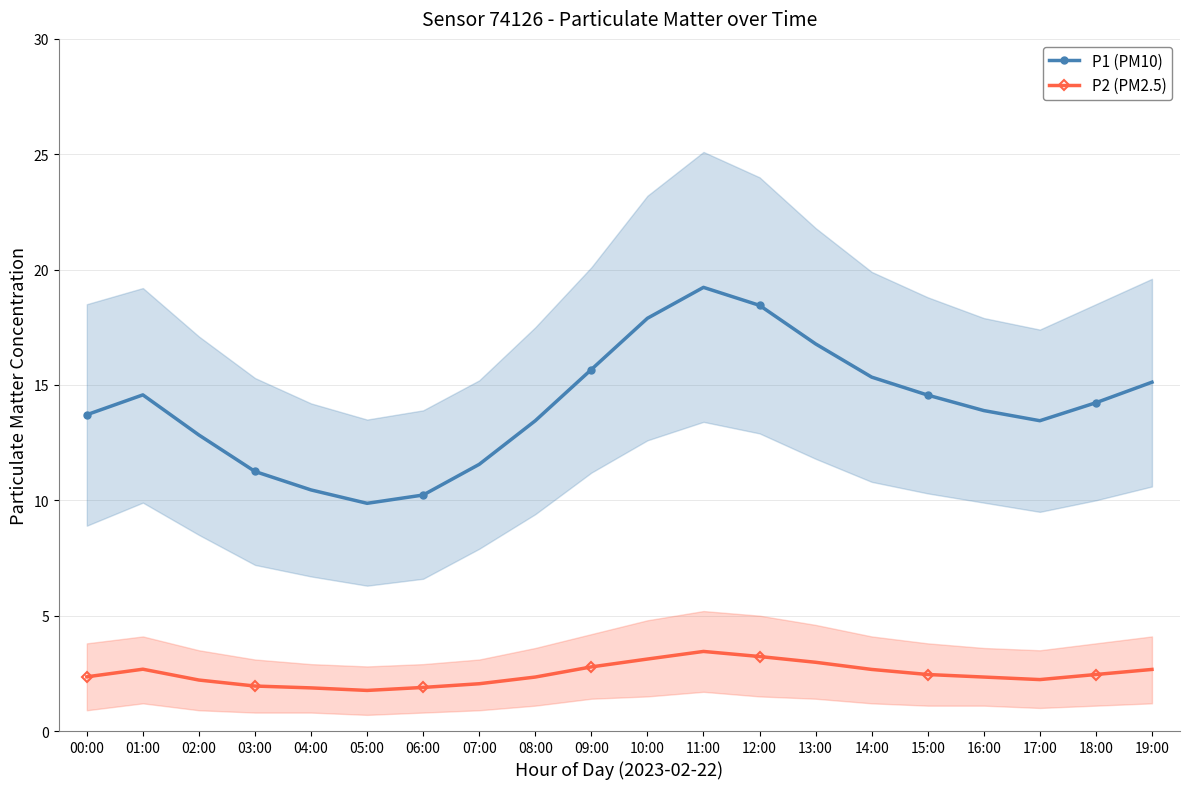

True or false: P1 (PM10) and P2 (PM2.5) cross at least once.

False